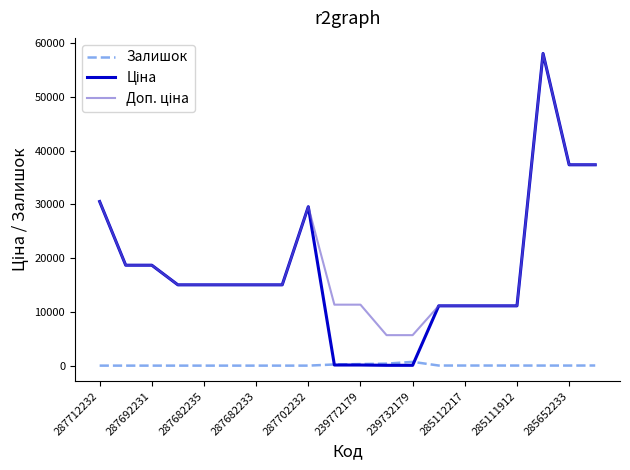

What is the maximum value shown in the chart?

58037.0